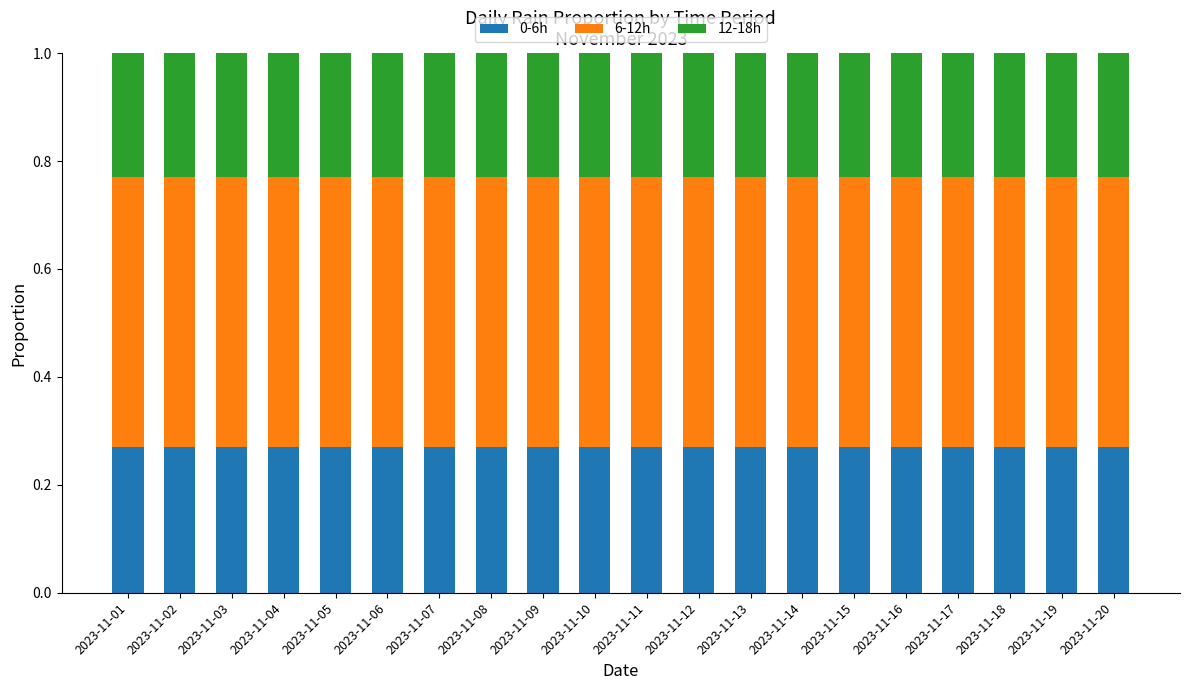

What is the total value across all series at 2023-11-05?

1.0